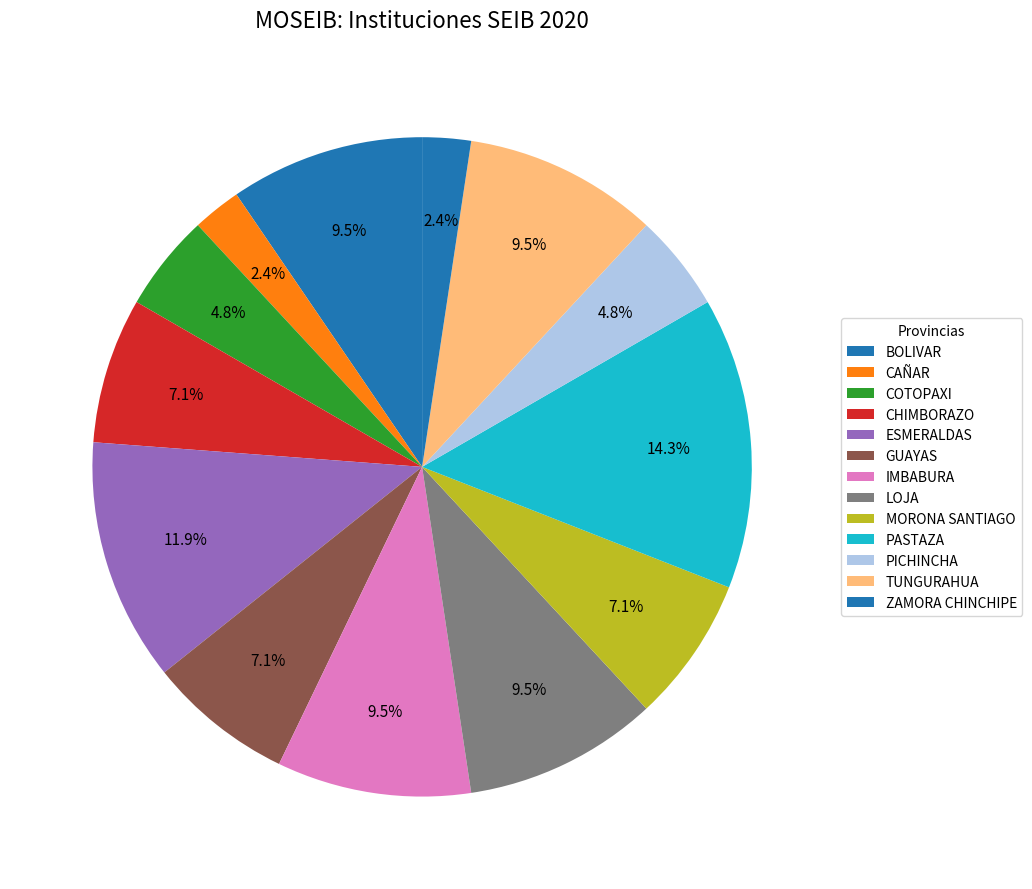

How many segments does this pie chart have?

13